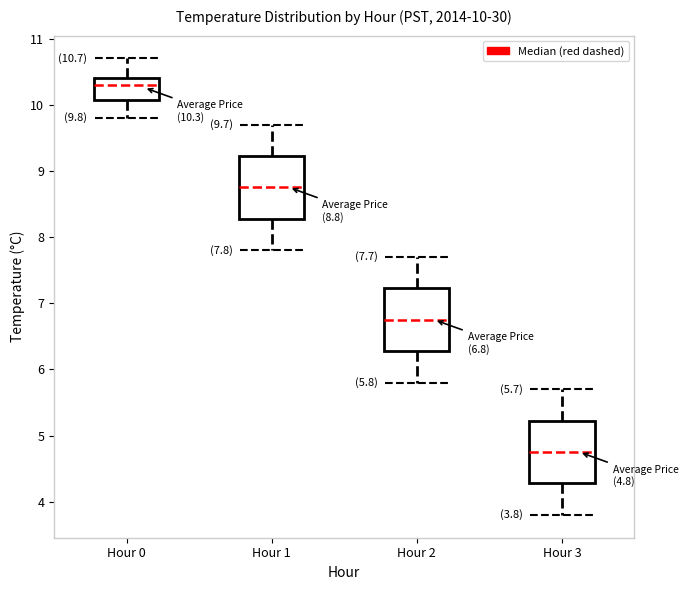

Which box has the highest median line?

Hour 0